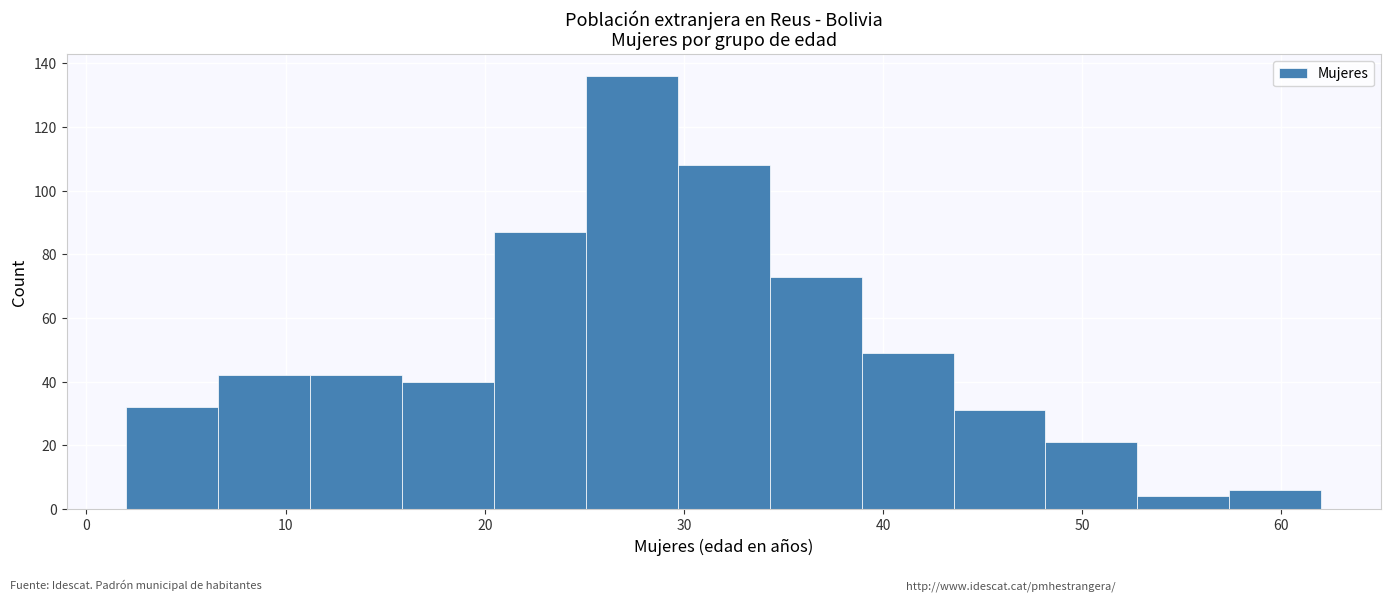

Reading left to right, list every bar in this chart as the range it spans on the x-axis followed by its height. Neither the bar edges nor the heights are printed on the chart, so give them approximately, as read against the axes.

2 to 7: 32
7 to 11: 42
11 to 16: 42
16 to 20: 40
20 to 25: 88
25 to 30: 136
30 to 34: 108
34 to 39: 74
39 to 44: 50
44 to 48: 32
48 to 53: 22
53 to 57: 4
57 to 62: 6